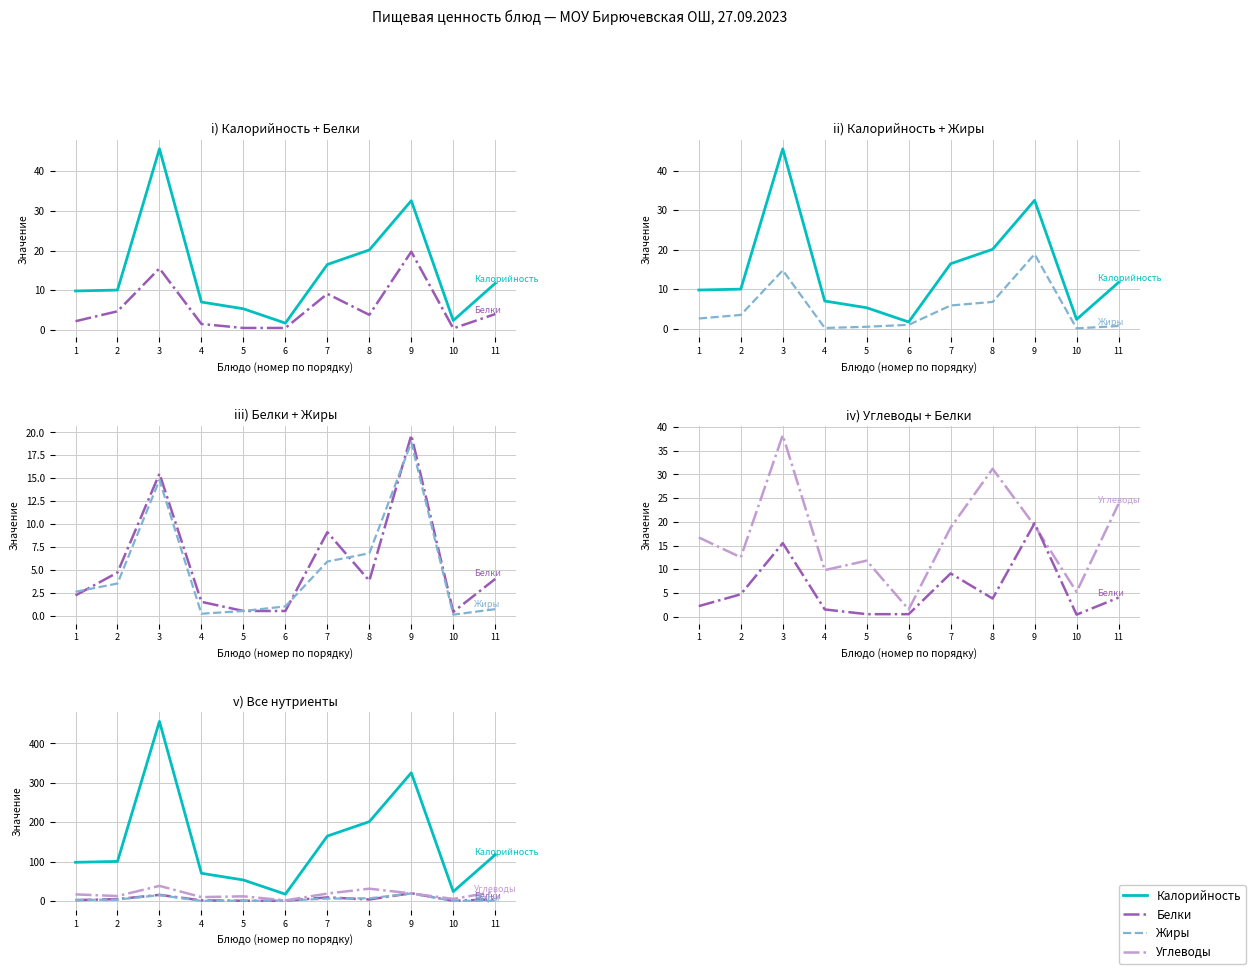

Reading left to right, extract all data points from this chart.

Калорийность: 1=98.2	2=100.4	3=455.9	4=70.3	5=53.3	6=17.2	7=164.8	8=201.4	9=325.5	10=23.7	11=117.4
Белки: 1=2.2	2=4.7	3=15.5	4=1.5	5=0.5	6=0.5	7=9.1	8=3.8	9=19.7	10=0.4	11=4.0
Жиры: 1=2.6	2=3.5	3=14.8	4=0.2	5=0.5	6=1.0	7=5.9	8=6.8	9=18.9	10=0.1	11=0.7
Углеводы: 1=16.7	2=12.5	3=38.3	4=9.8	5=11.8	6=1.5	7=18.8	8=31.2	9=19.2	10=5.2	11=23.8